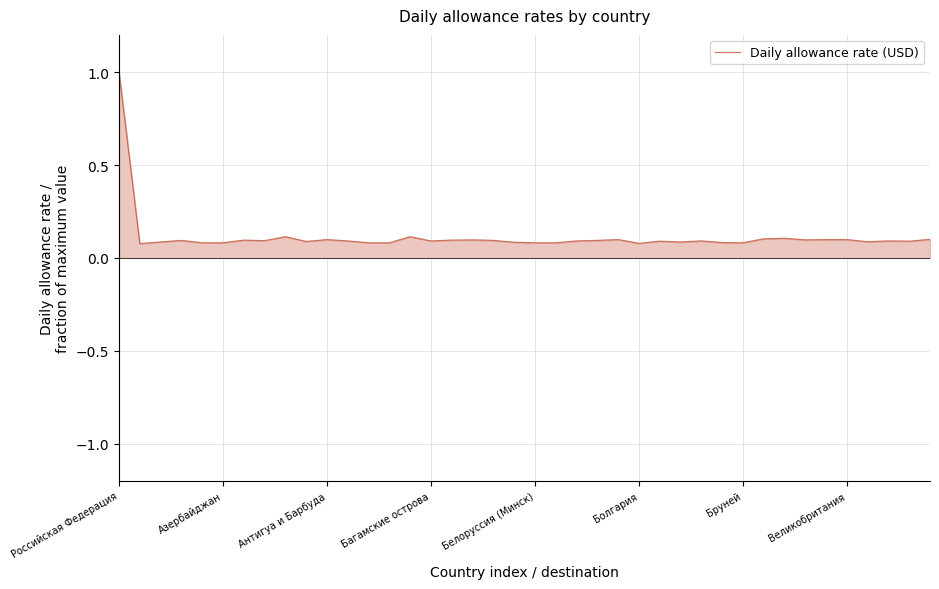

Does the chart have visible grid lines?

Yes